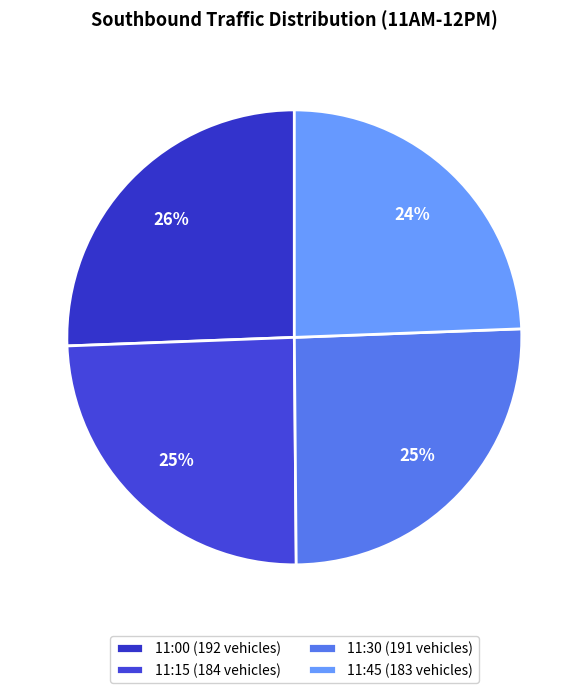

How many slices are in this pie chart?

4